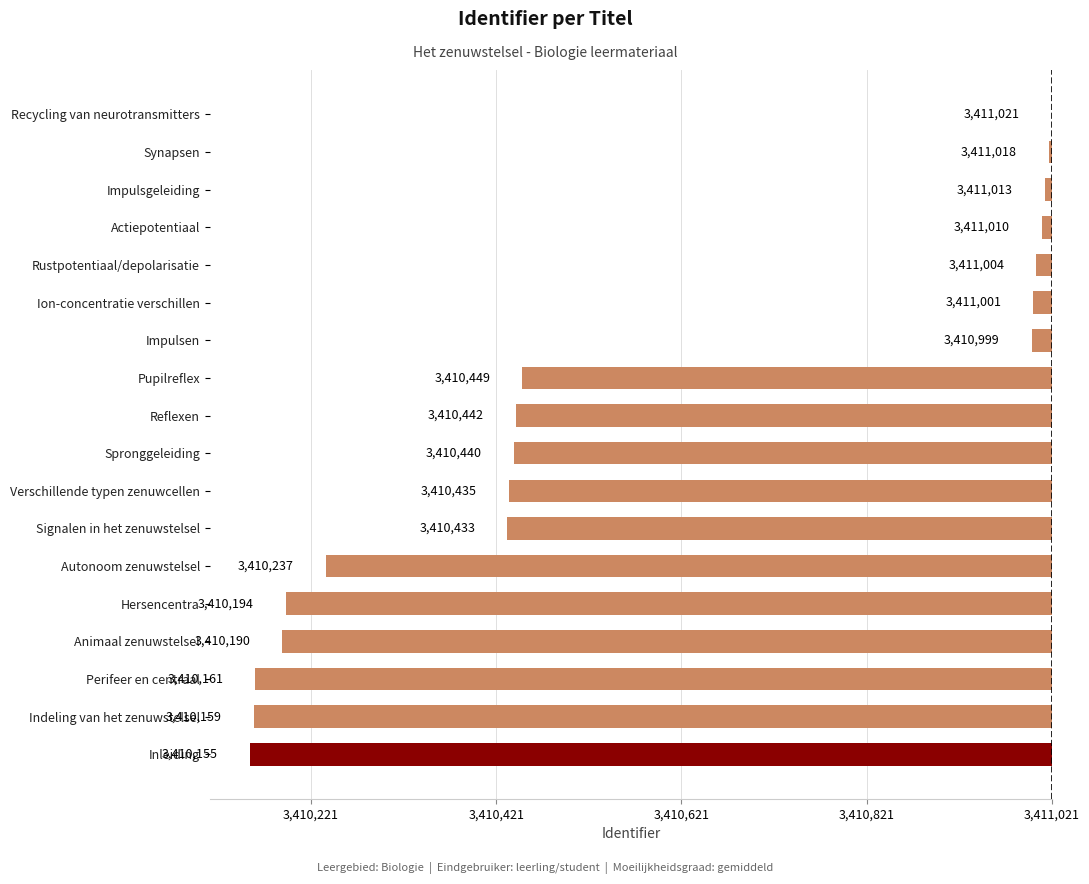

Where is the data nearest to the value -433?

Pupilreflex